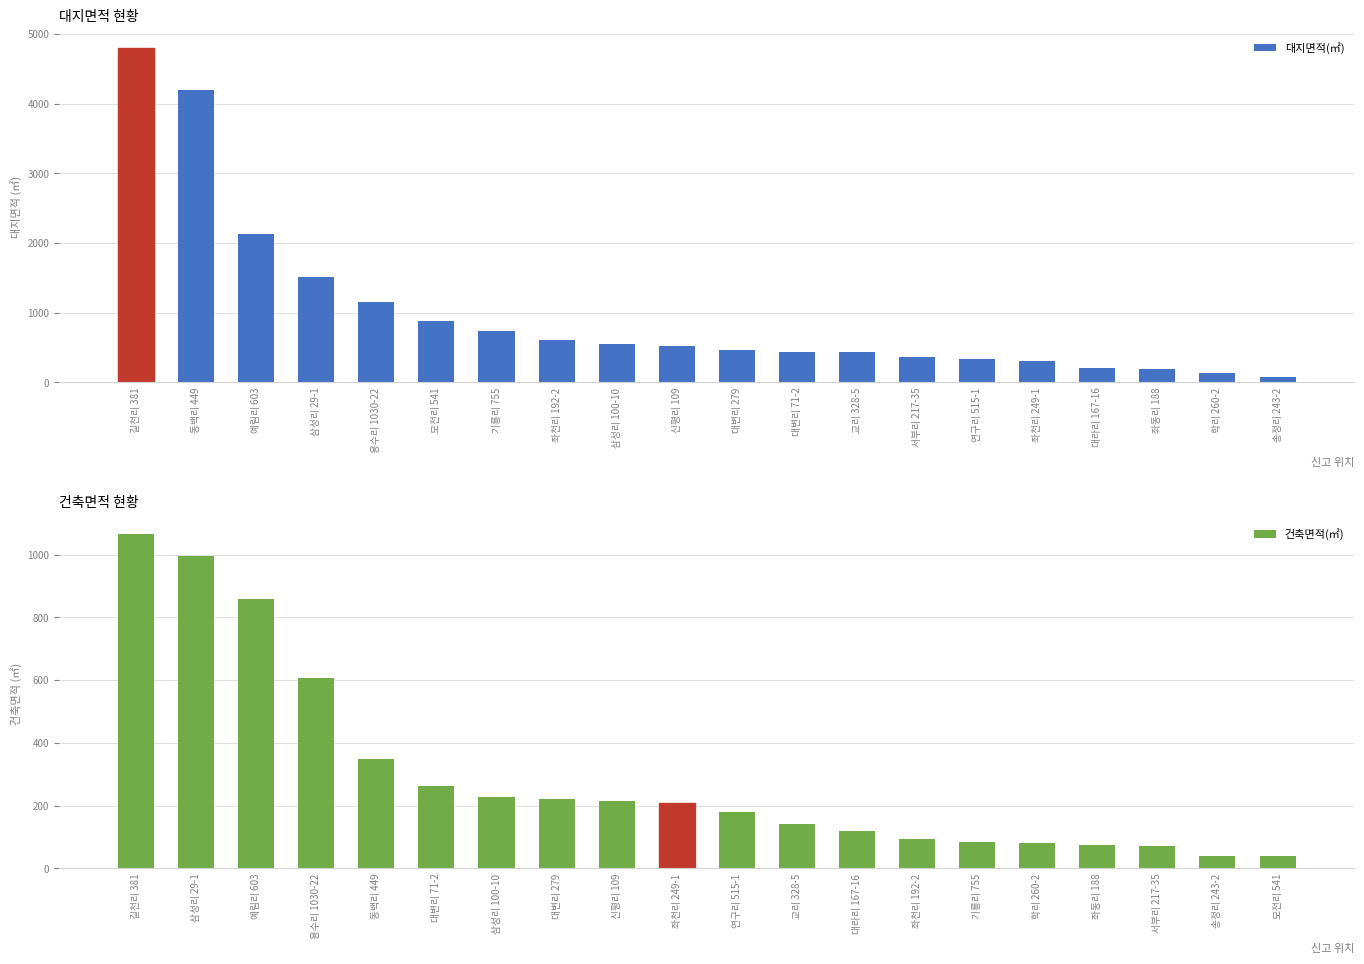

What is the difference between the maximum and minimum values in the 대지면적(㎡) series?

4714.0